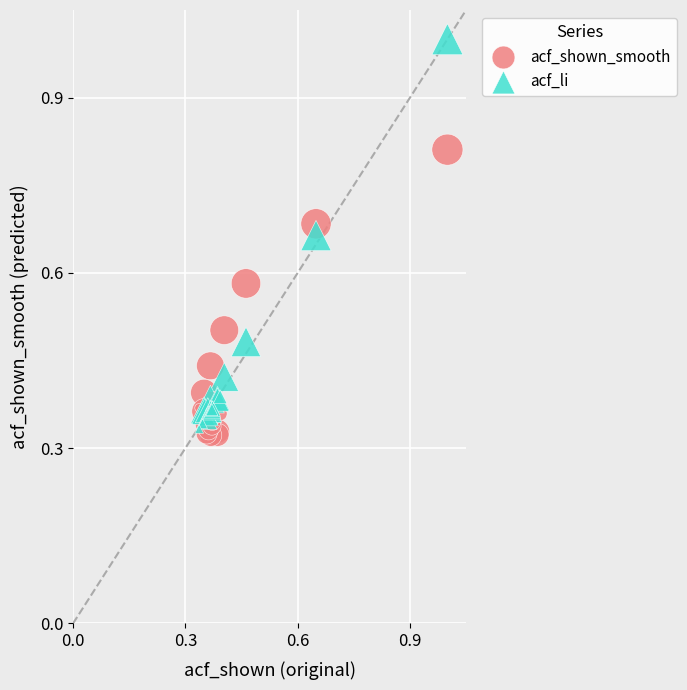

Which series reaches the maximum Y coordinate?

acf_li